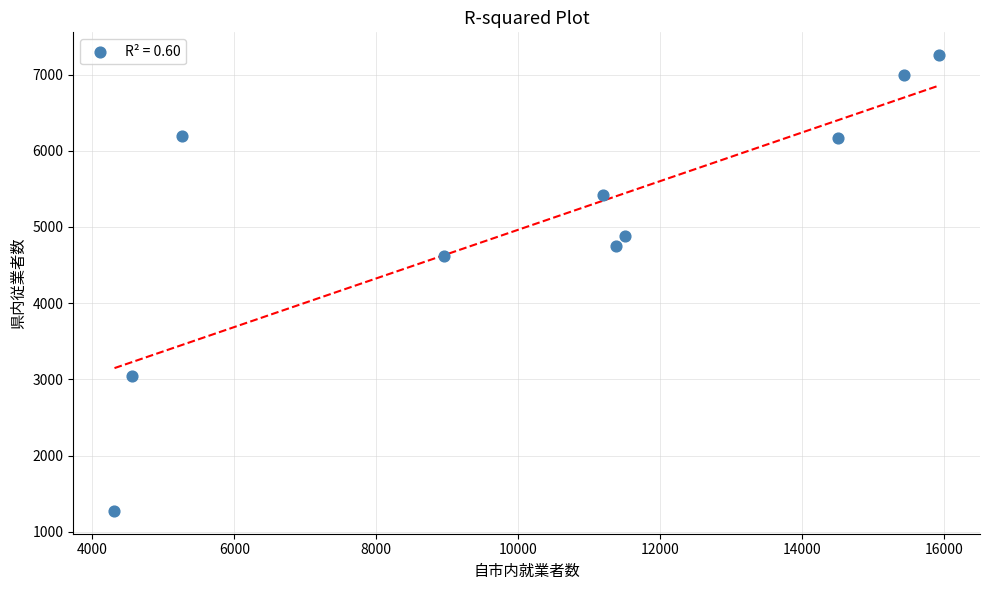

What is the average Y value?

5060